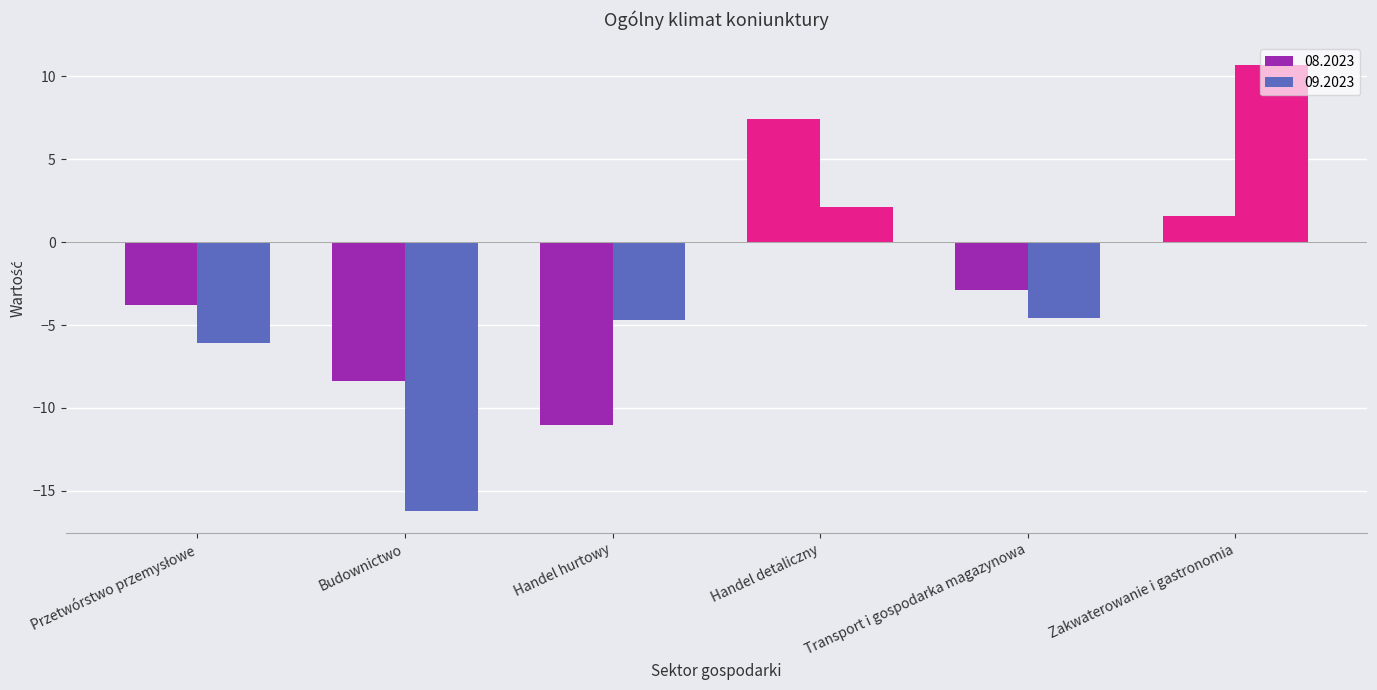

What position from the right is Transport i gospodarka magazynowa?

2